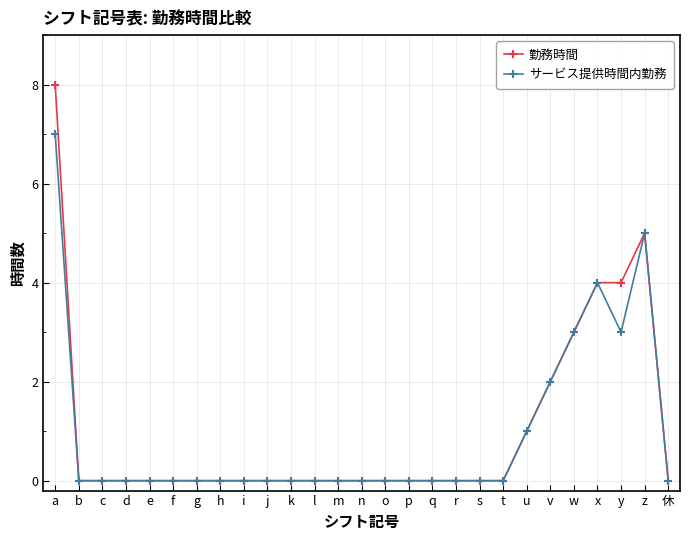

Reading left to right, list all the values displayed in this chart.

勤務時間: 8	0	0	0	0	0	0	0	0	0	0	0	0	0	0	0	0	0	0	0	1	2	3	4	4	5	0
サービス提供時間内勤務: 7	0	0	0	0	0	0	0	0	0	0	0	0	0	0	0	0	0	0	0	1	2	3	4	3	5	0